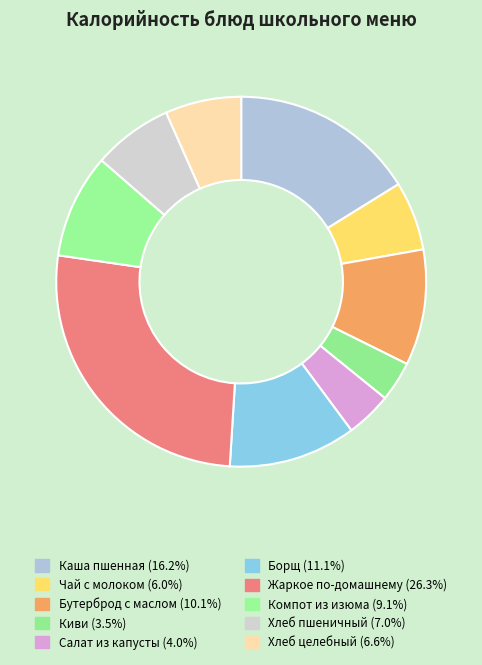

Count the number of slices in the pie.

10